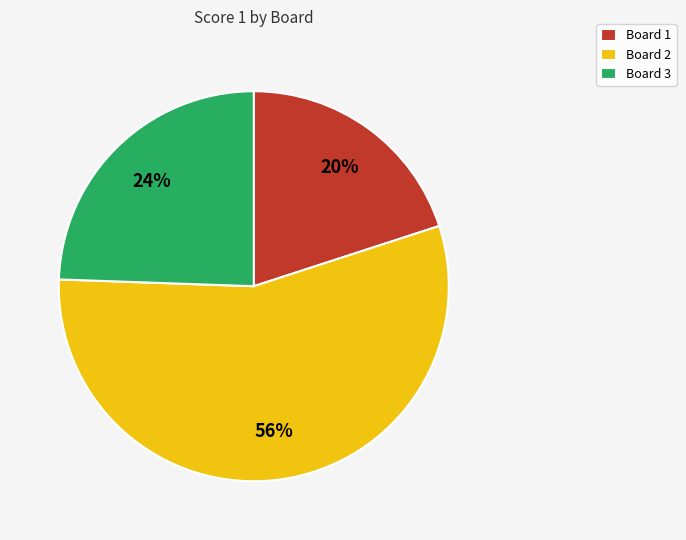

Does Board 3 account for over 50% of the chart?

No